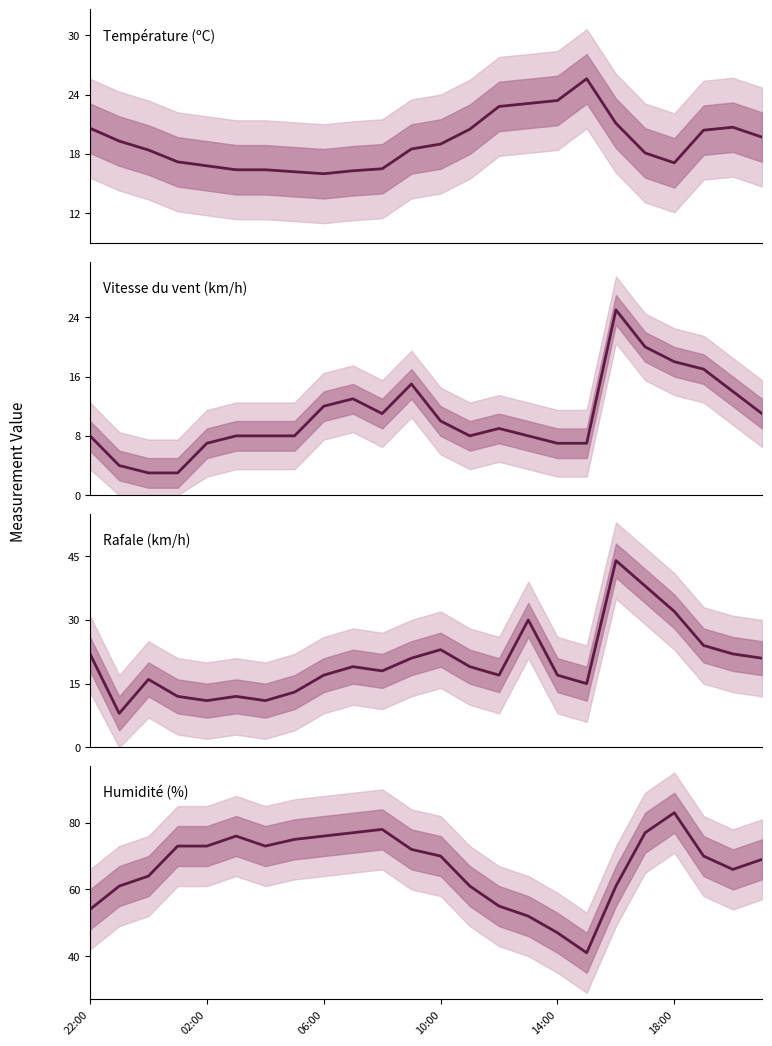

Where is the first local maximum for Vitesse du vent (km/h)?

9